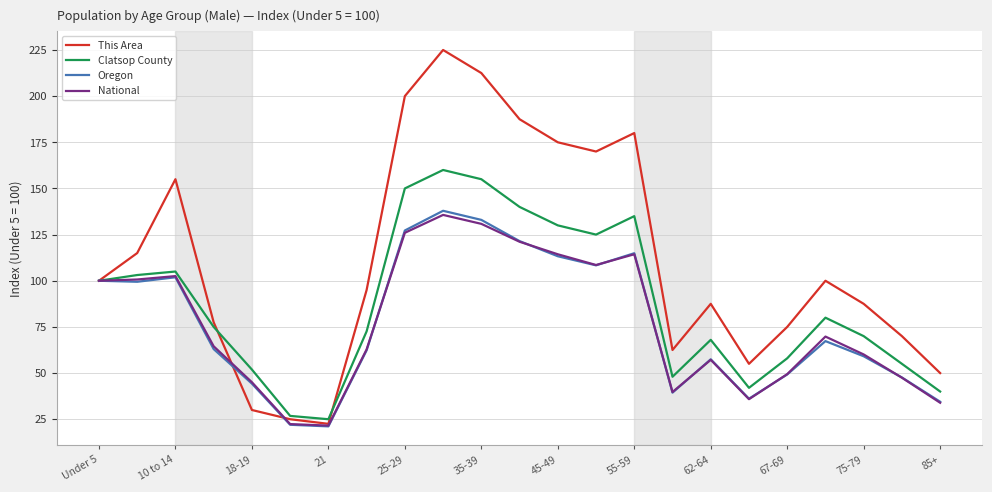

Which series has the largest total across all categories?

This Area